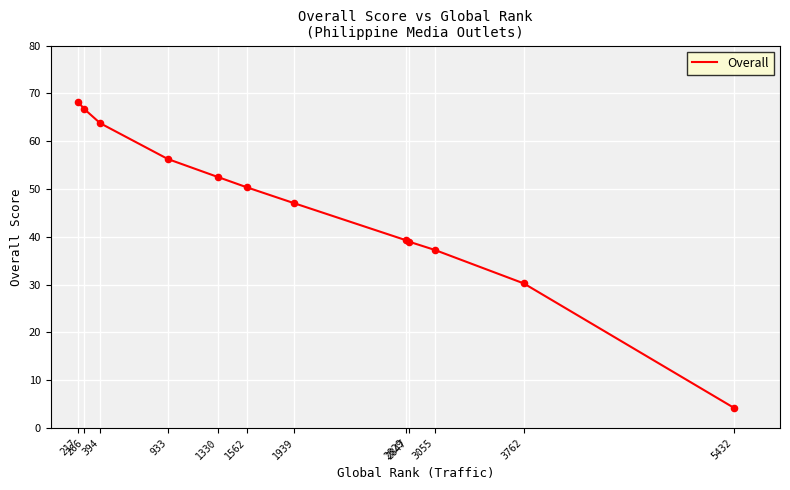

What is the change in value from 933 to 1562?

-5.9